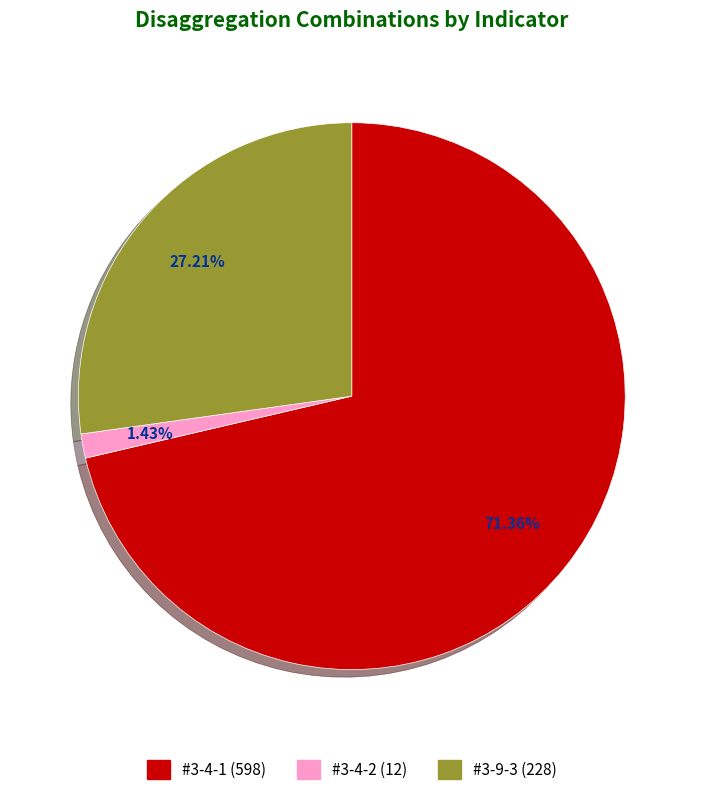

To the nearest percent, what is the difference between the largest and smallest slice percentages?

70%